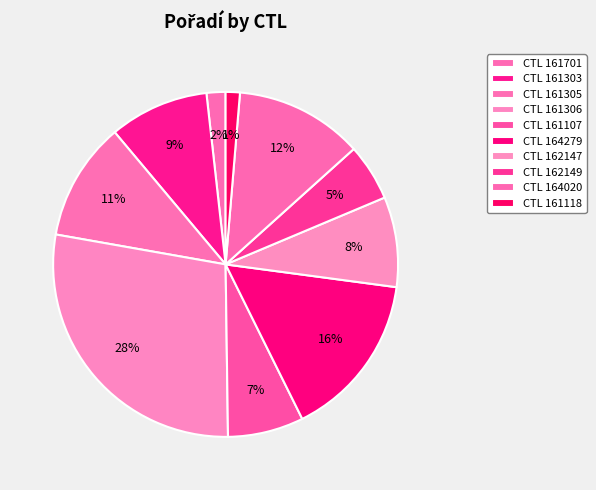

How many slices are in this pie chart?

10